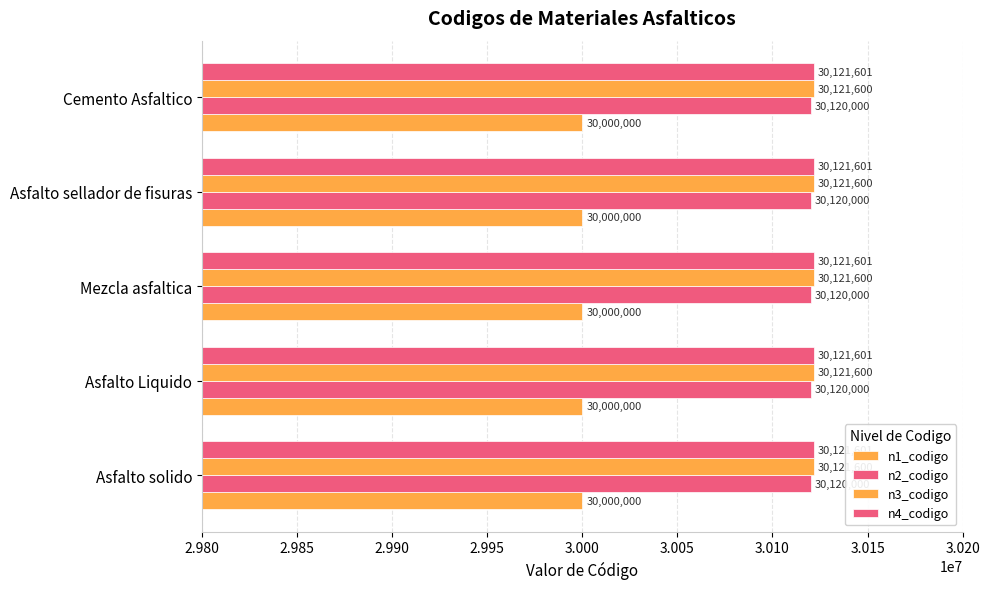

What is the smallest value displayed?

30000000